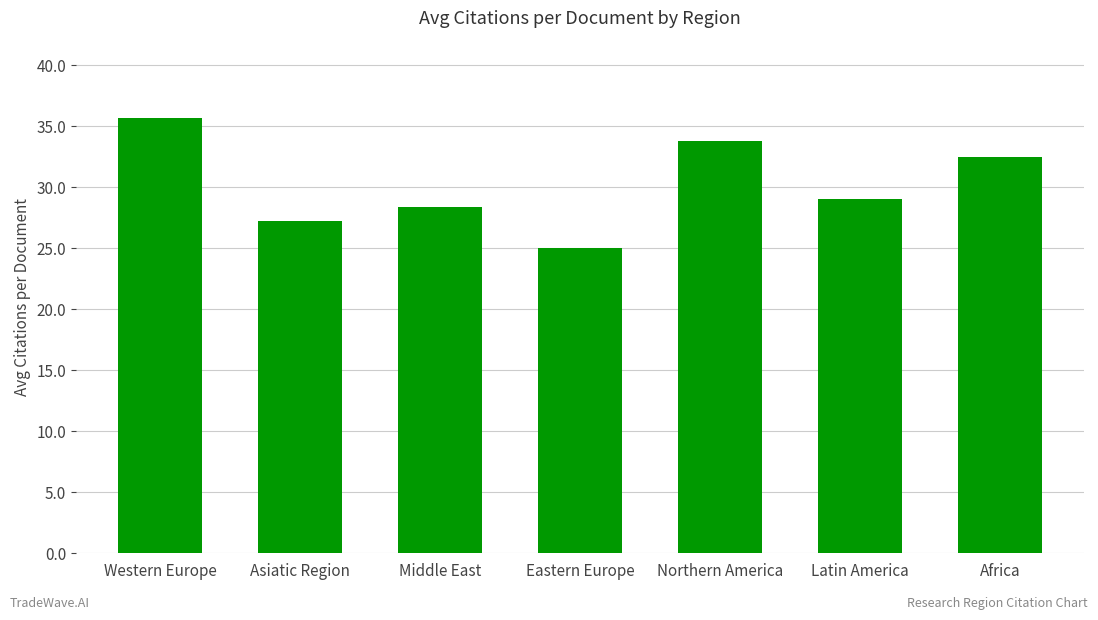

What is the label of the 5th bar from the left?

Northern America